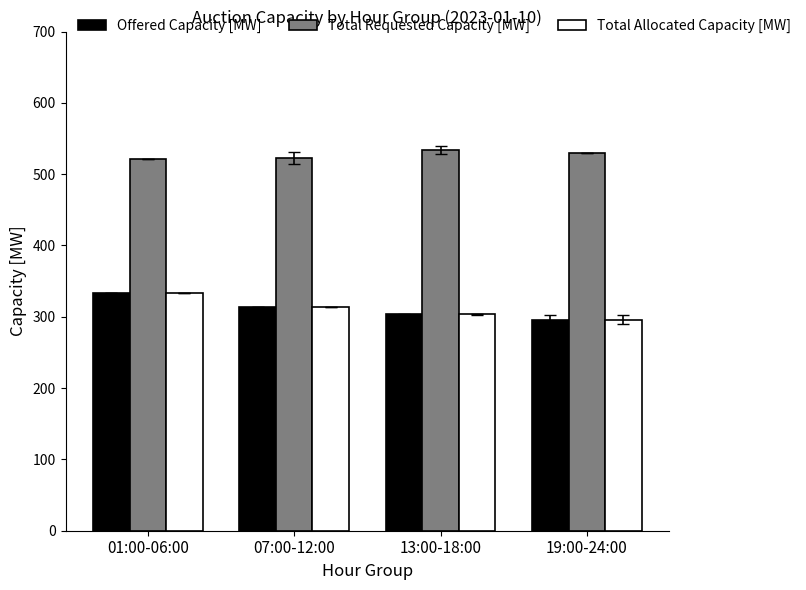

Is the value of Total Requested Capacity [MW] at 19:00-24:00 greater than the value of Total Allocated Capacity [MW] at 13:00-18:00?

Yes